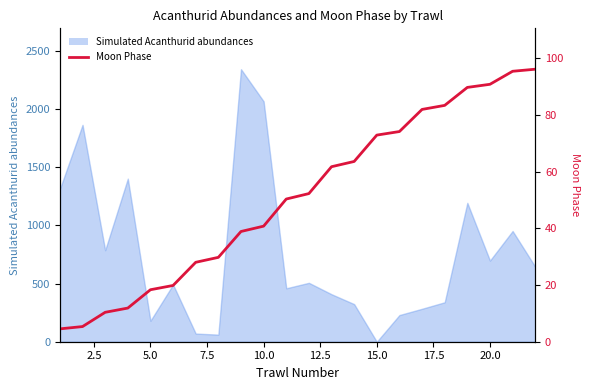

The value at 15 is 133.5. True or false?

False